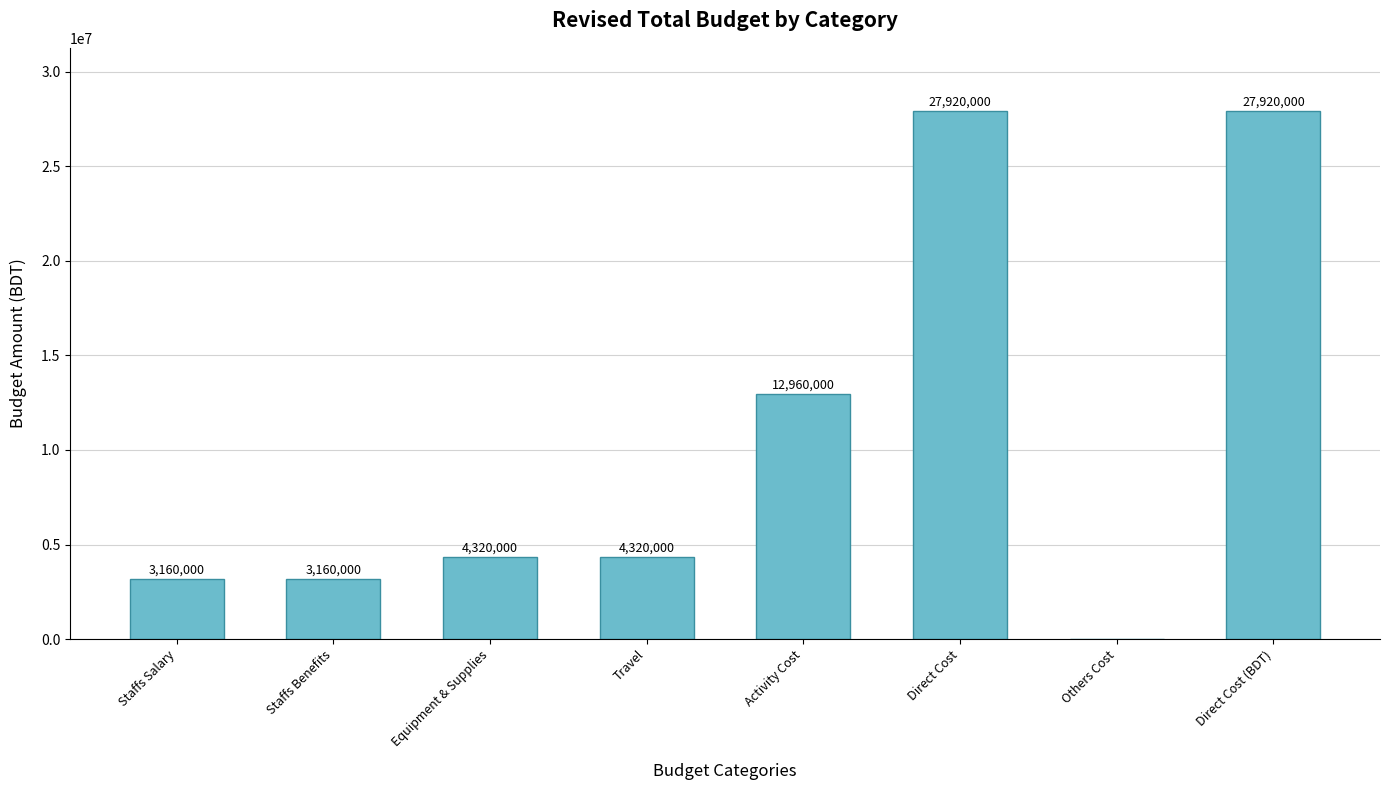

The chart shows a value of 2386120 at Equipment & Supplies. True or false?

False